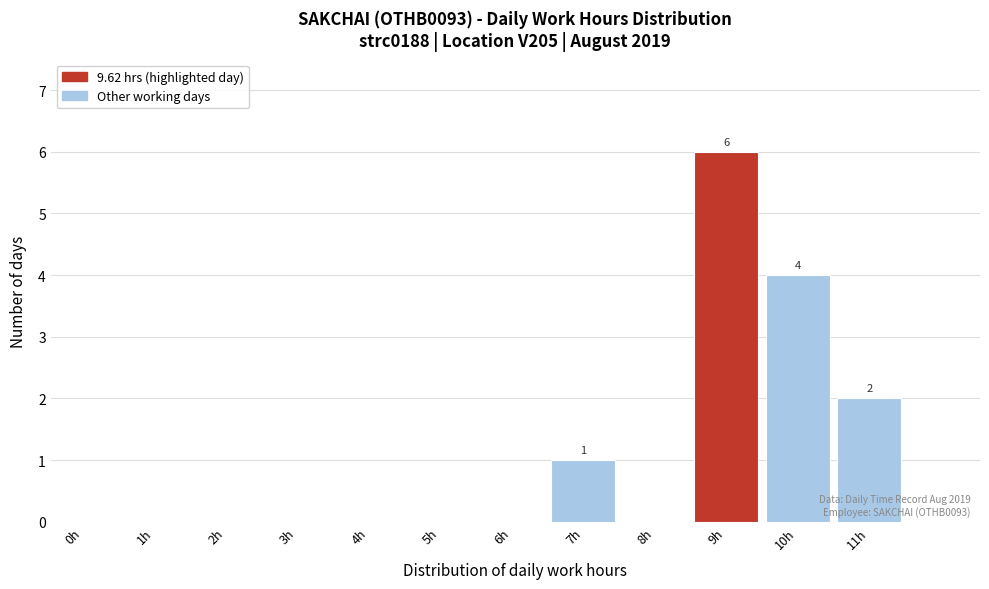

Reading right to left, transcribe all the data shown in this chart.

11h=2	10h=4	9h=6	8h=0	7h=1	6h=0	5h=0	4h=0	3h=0	2h=0	1h=0	0h=0